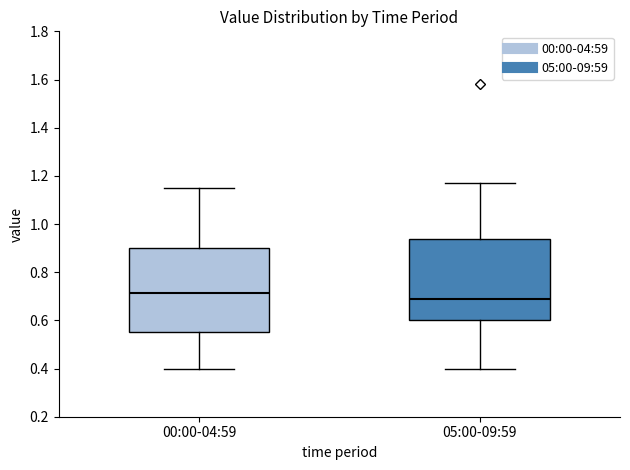

Where does the upper whisker of the box for 00:00-04:59 end on the y-axis? The values are not printed on the chart, so give them approximately, as read against the axis.

1.16